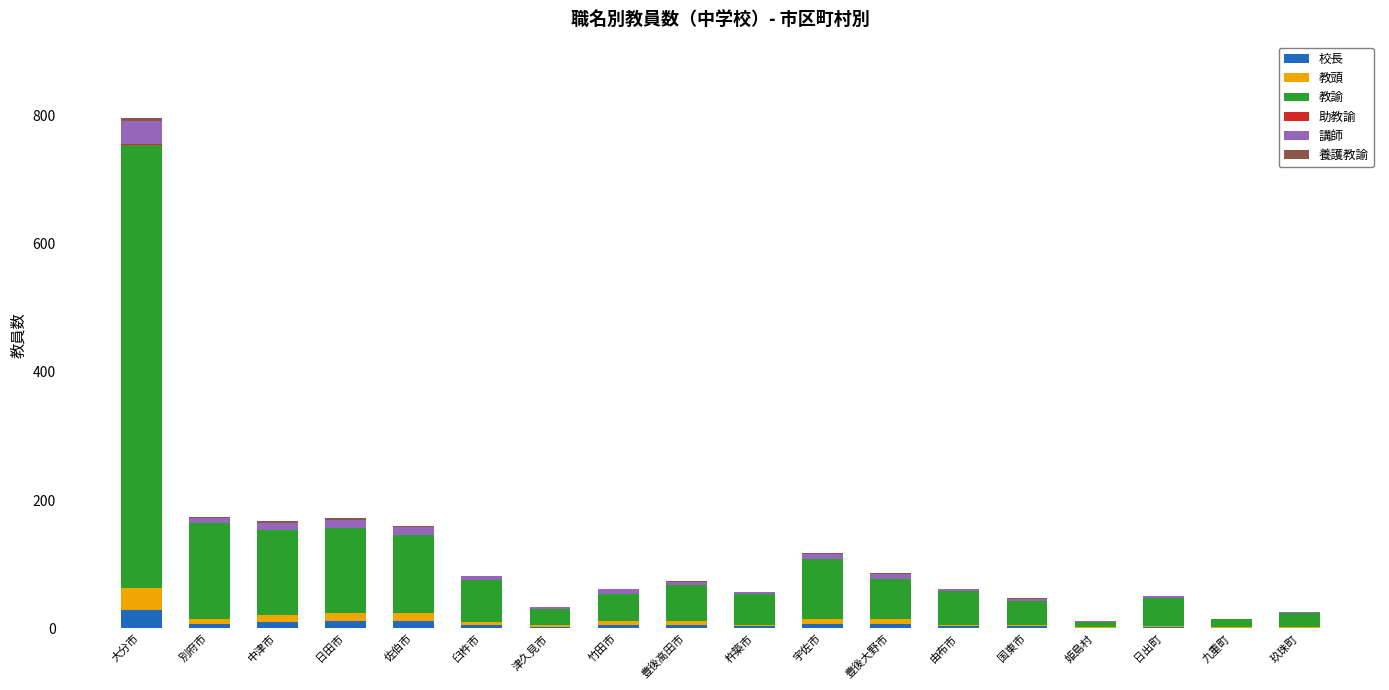

At which category is the sum across all series the highest?

大分市